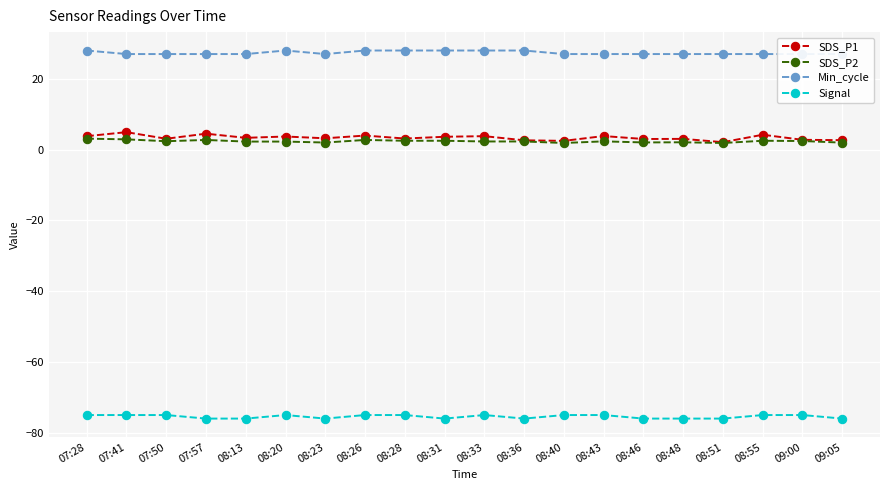

What is the label of the 5th point from the right?

08:48